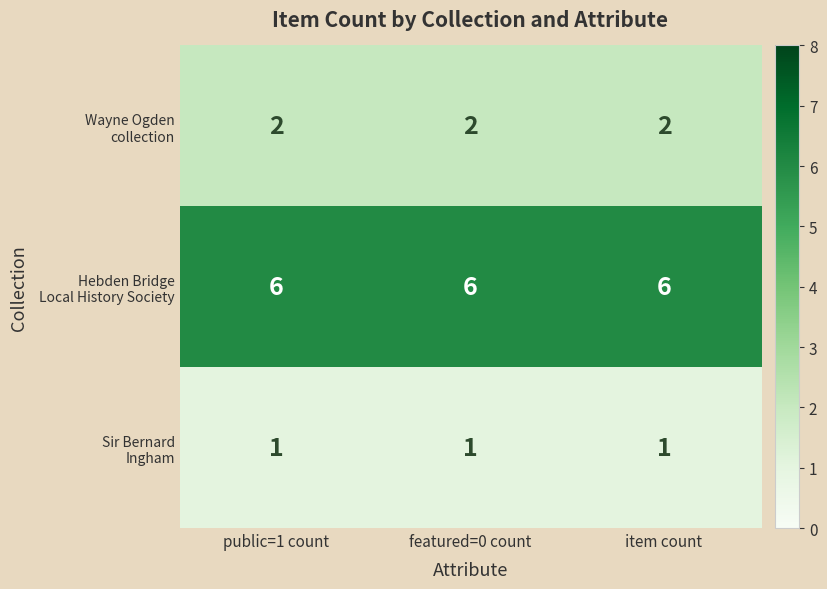

At how many categories does at least one series exceed 2?

3